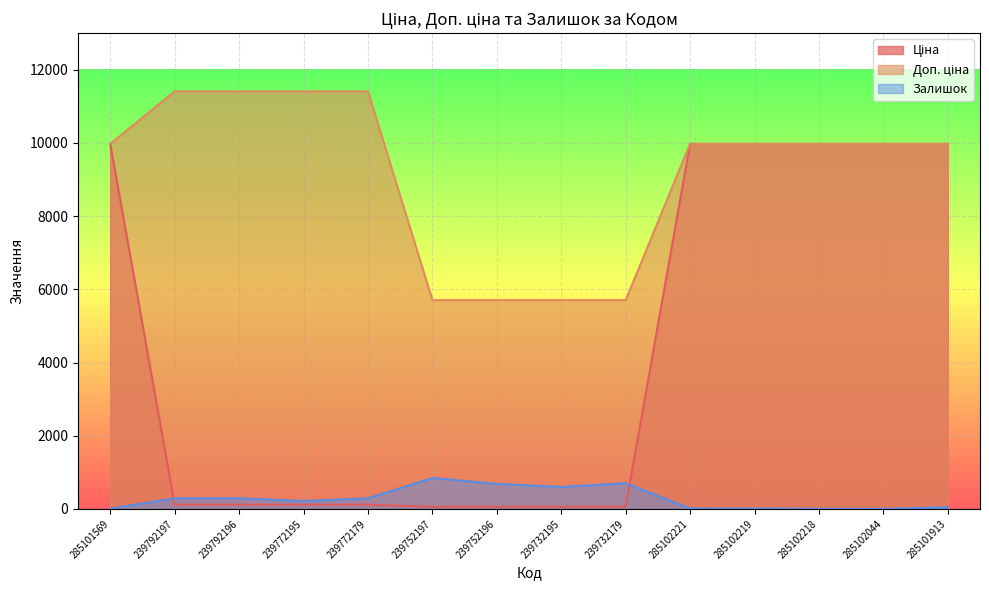

True or false: Ціна has more than 0 points higher than both neighbors.

False